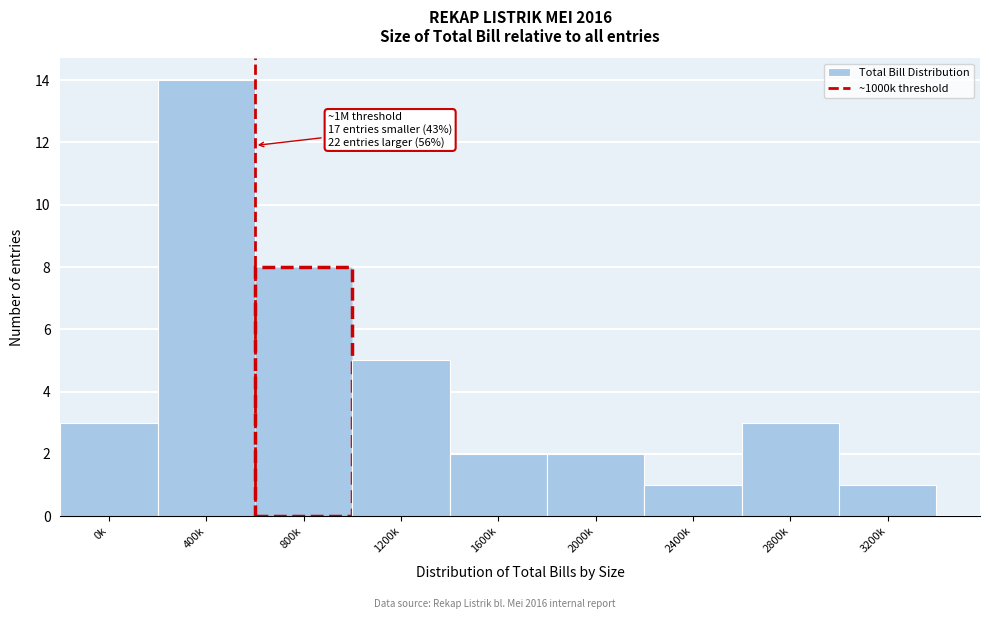

Reading left to right, transcribe all the data shown in this chart.

0k=3	400k=14	800k=8	1200k=5	1600k=2	2000k=2	2400k=1	2800k=3	3200k=1